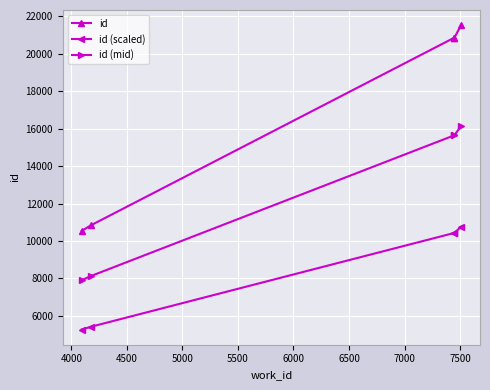

Rank the series by their maximum value, from highest to lowest.

id, id (mid), id (scaled)